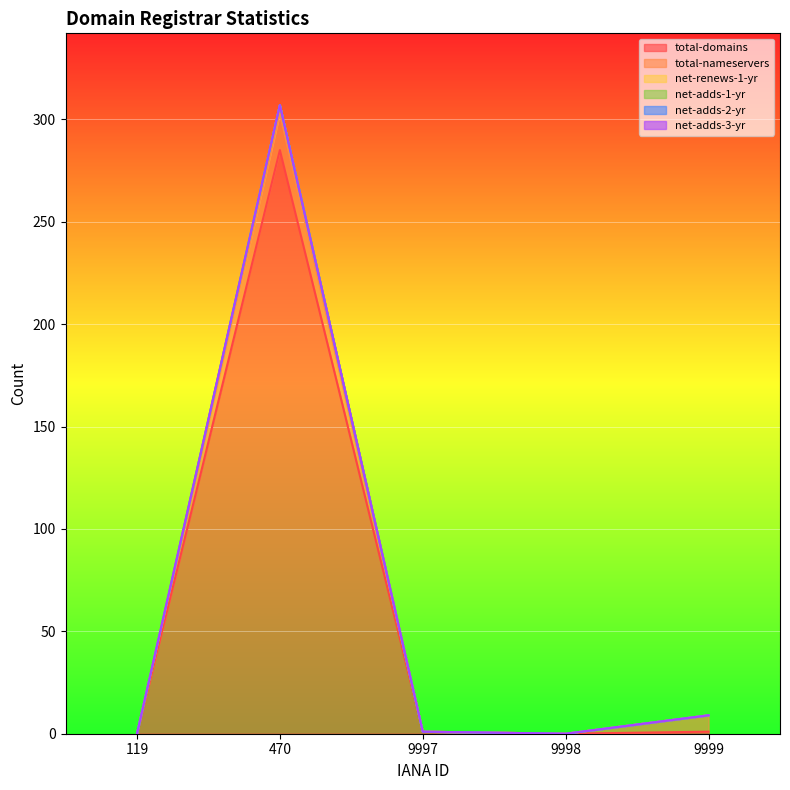

Is it true that total-domains equals 2 at 9997?

False